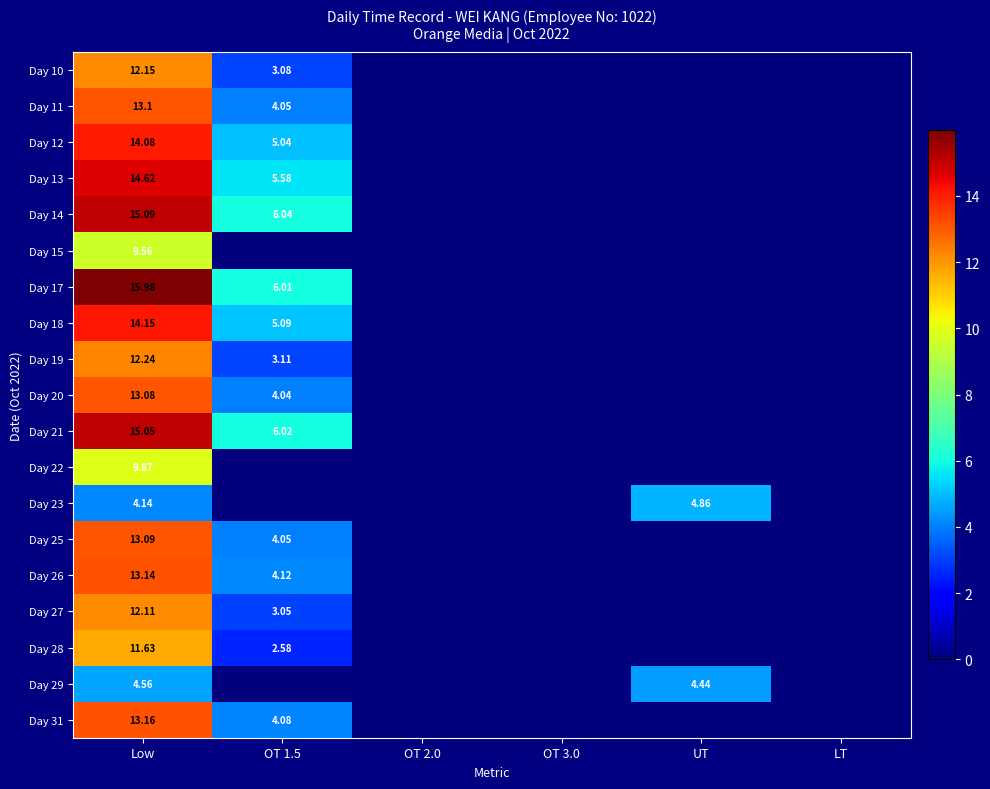

Is the value of Day 20 at Low greater than the value of Day 15 at OT 1.5?

Yes